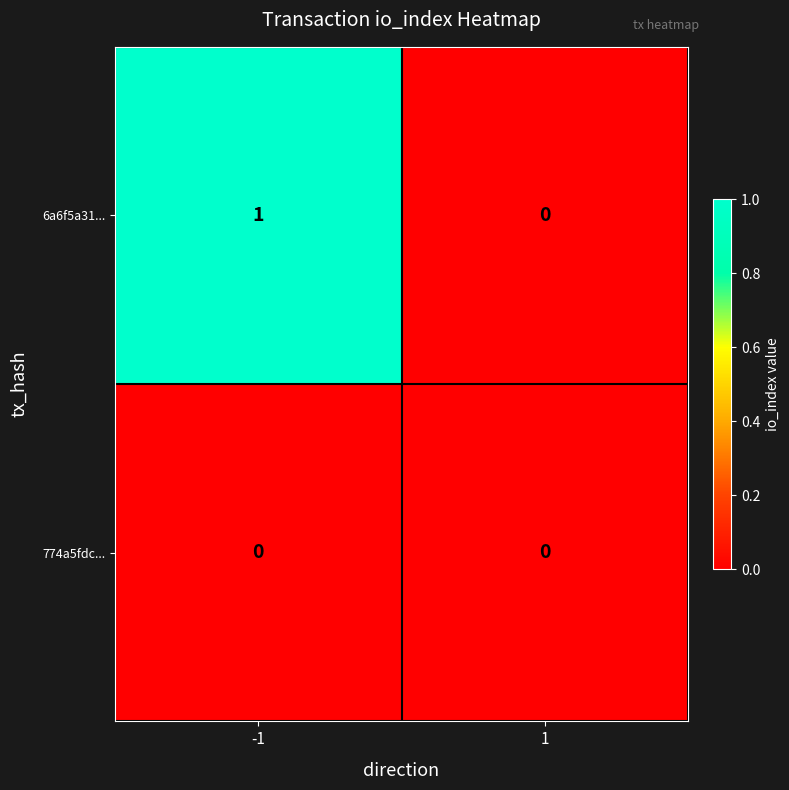

Which series changed the most between -1 and 1?

6a6f5a31...